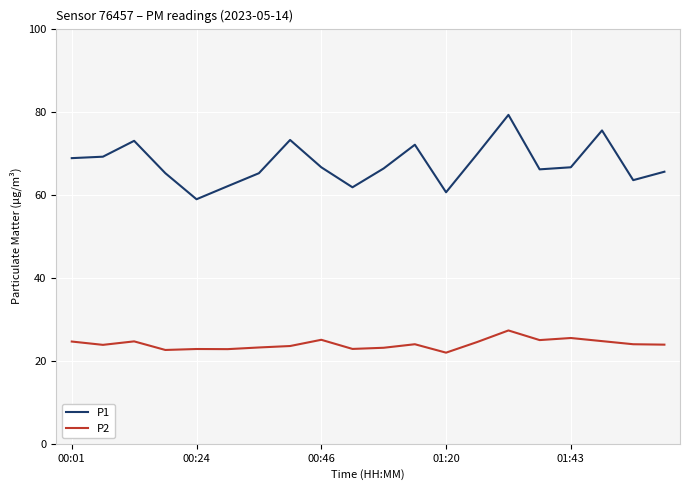

True or false: P1 and P2 intersect in this chart.

False